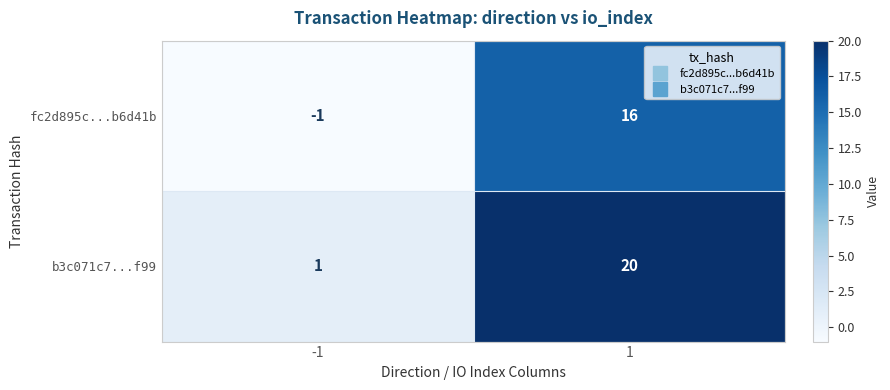

Reading left to right, list all the values displayed in this chart.

fc2d895c...b6d41b: -1	16
b3c071c7...f99: 1	20